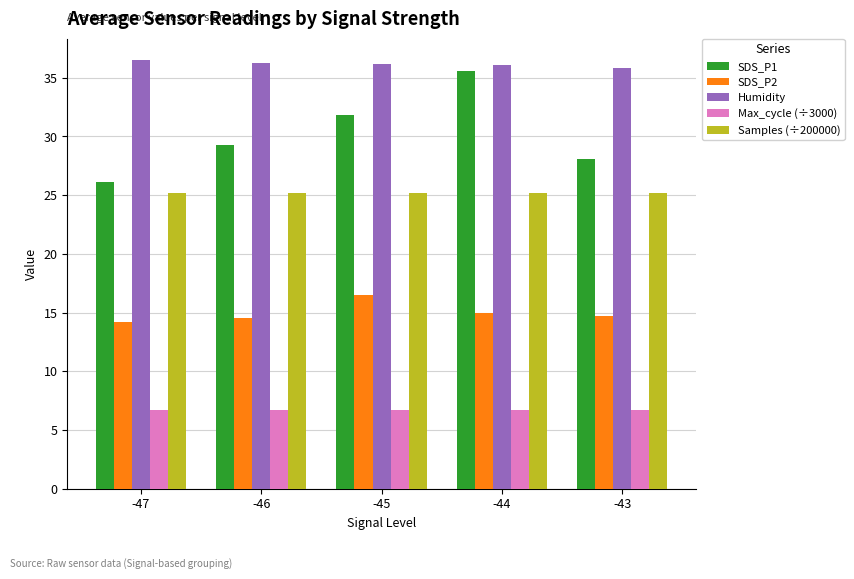

How many bars are there in each group?

5